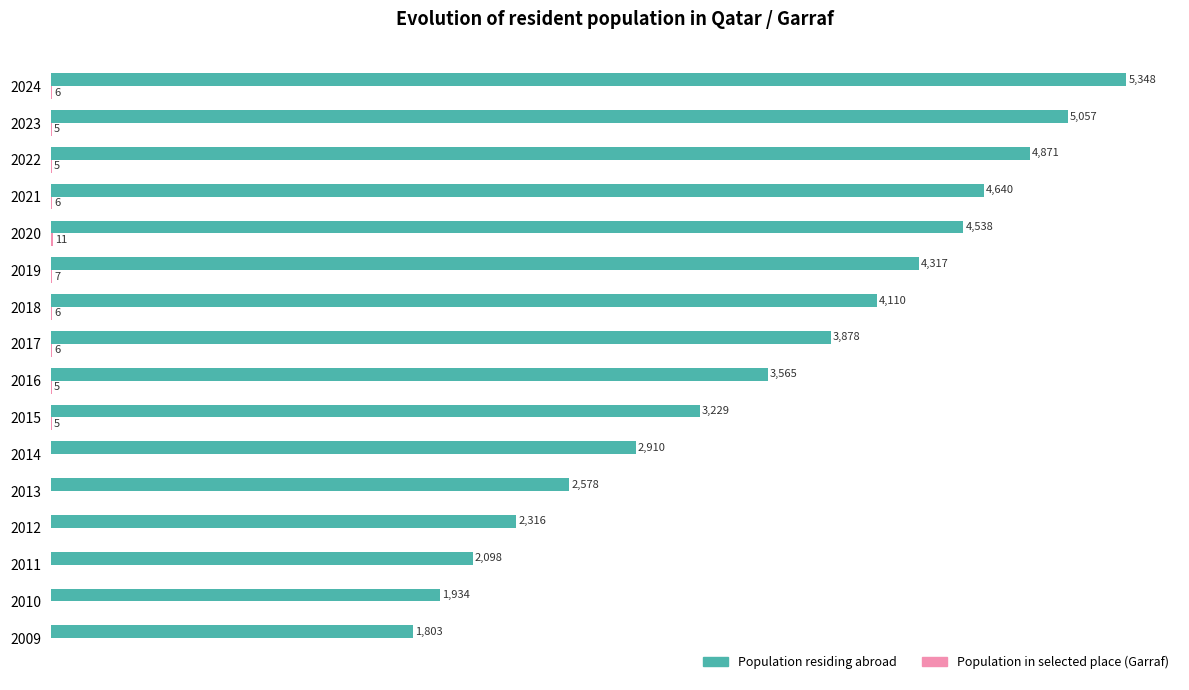

Which series has the largest total across all categories?

Population residing abroad